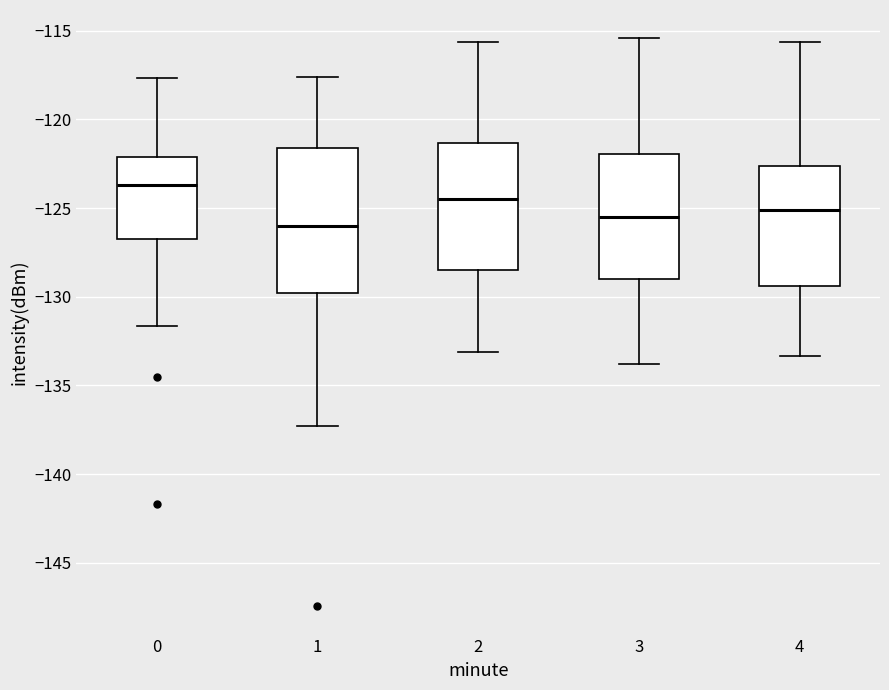

Which box is the tallest, from its lower edge to its upper edge?

1